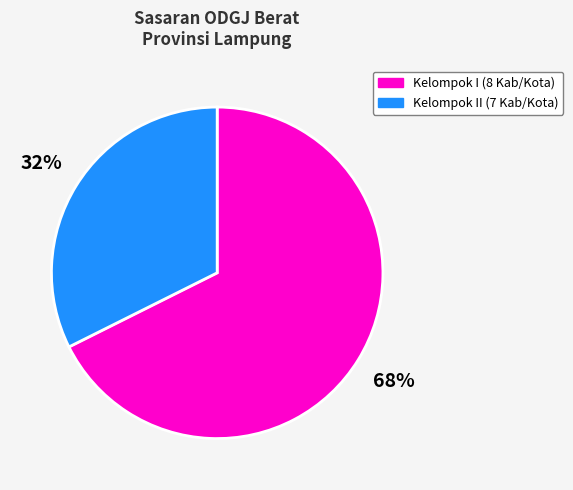

Does any single category account for the majority?

Yes